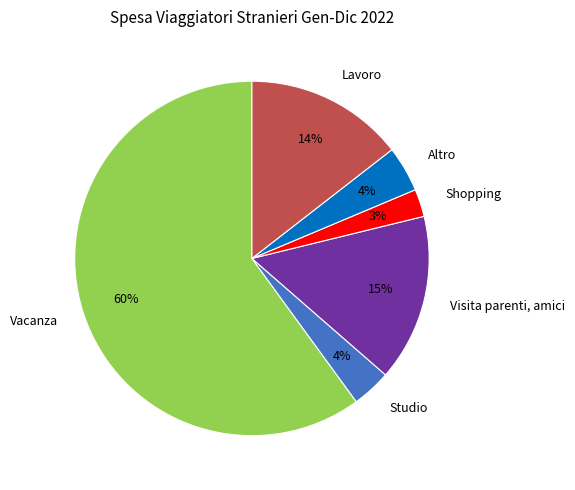

Between Altro and Shopping, which is larger?

Altro